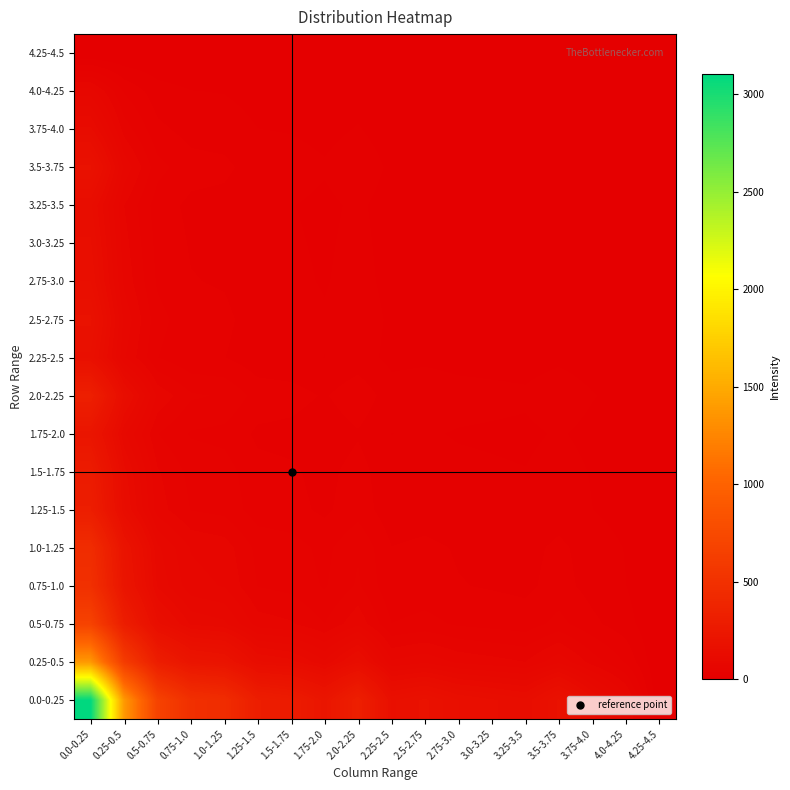

List the series in order of their peak value, lowest first.

4.25-4.5, 4.0-4.25, 3.75-4.0, 3.25-3.5, 3.0-3.25, 2.75-3.0, 2.25-2.5, 2.5-2.75, 3.5-3.75, 1.75-2.0, 1.5-1.75, 1.25-1.5, 2.0-2.25, 1.0-1.25, 0.75-1.0, 0.5-0.75, 0.25-0.5, 0.0-0.25